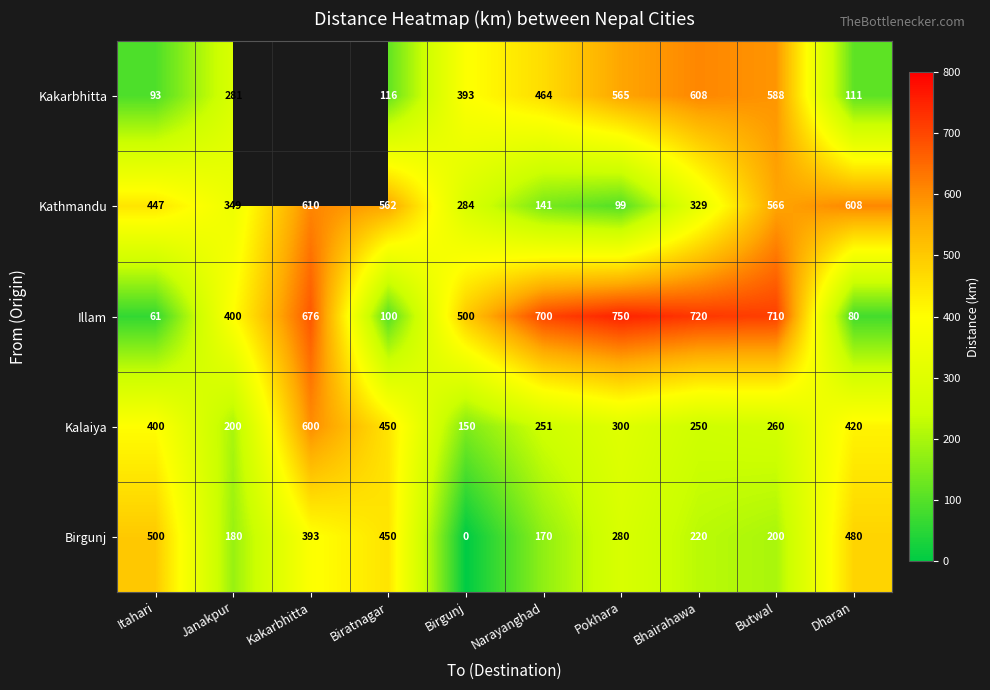

What is the total value across all series at Pokhara?

1994